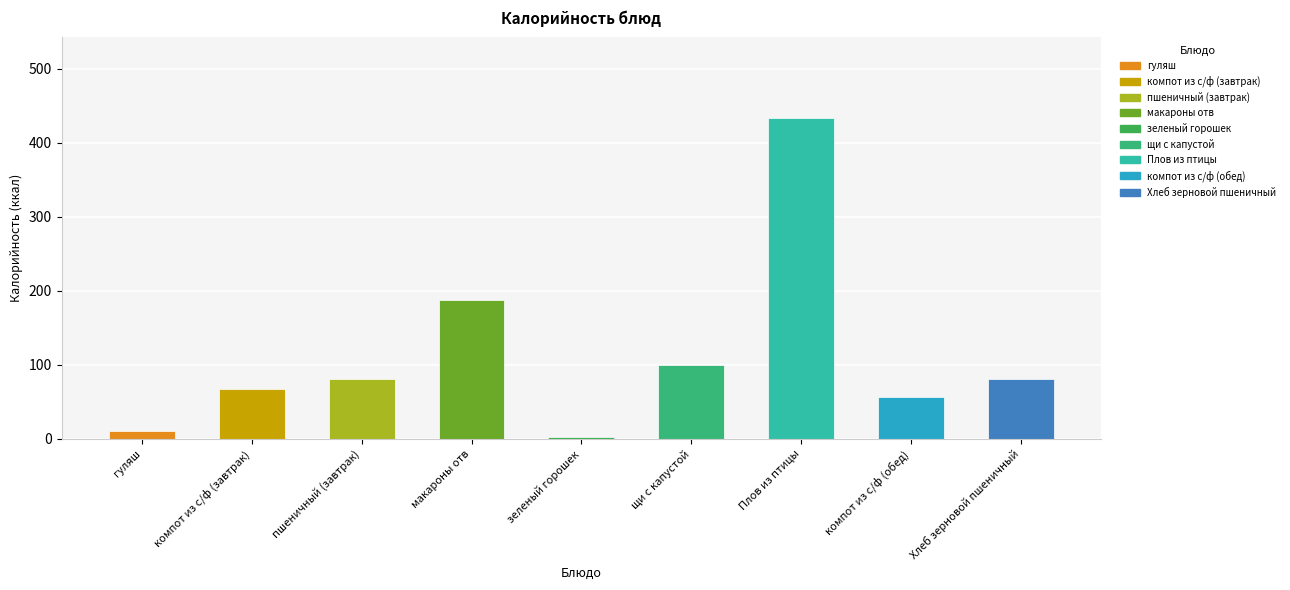

Reading right to left, list all the values displayed in this chart.

81	56	434	100	2	187	81	68	11